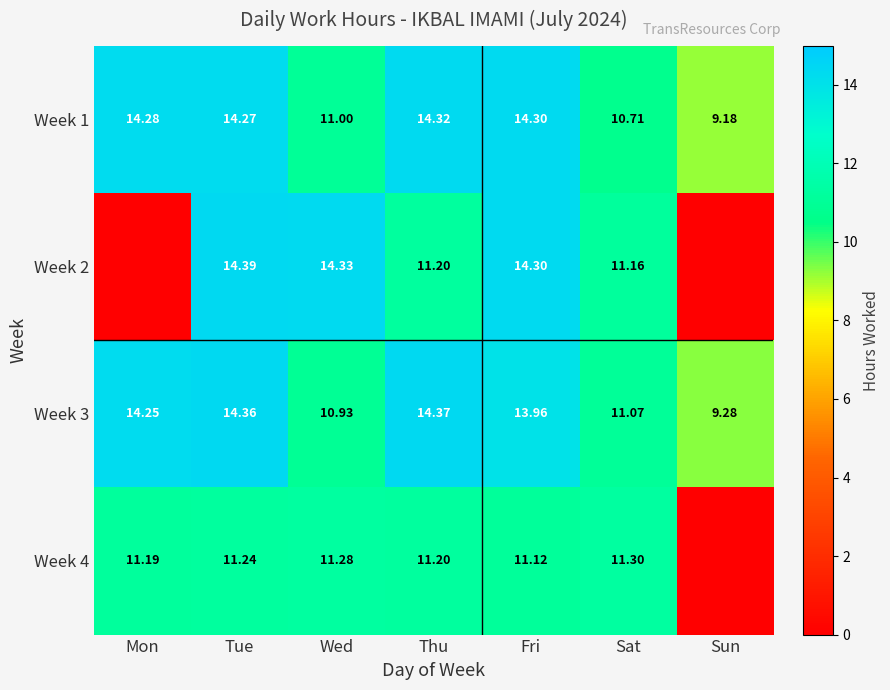

Which label corresponds to the largest value in the chart?

Tue